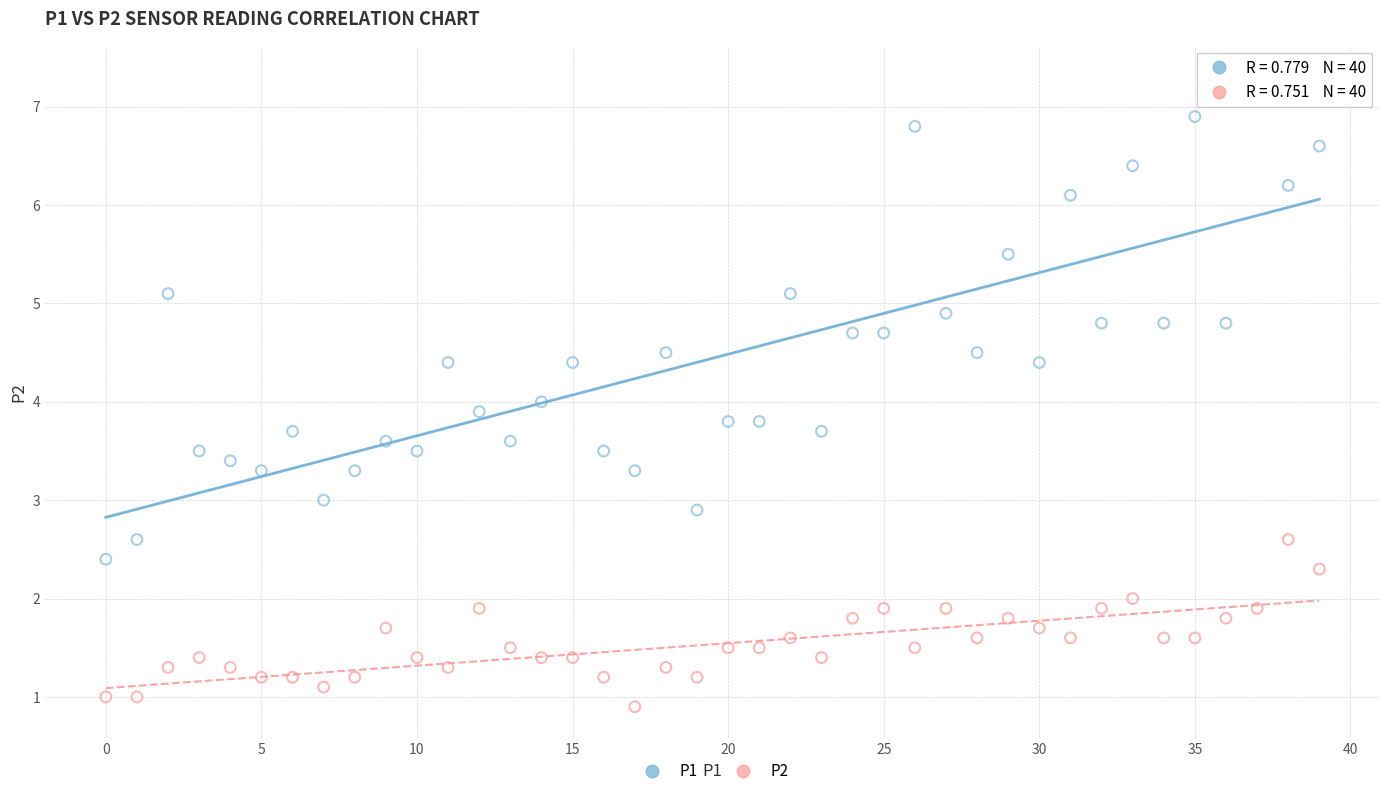

Which series contains the lowest Y value?

P2